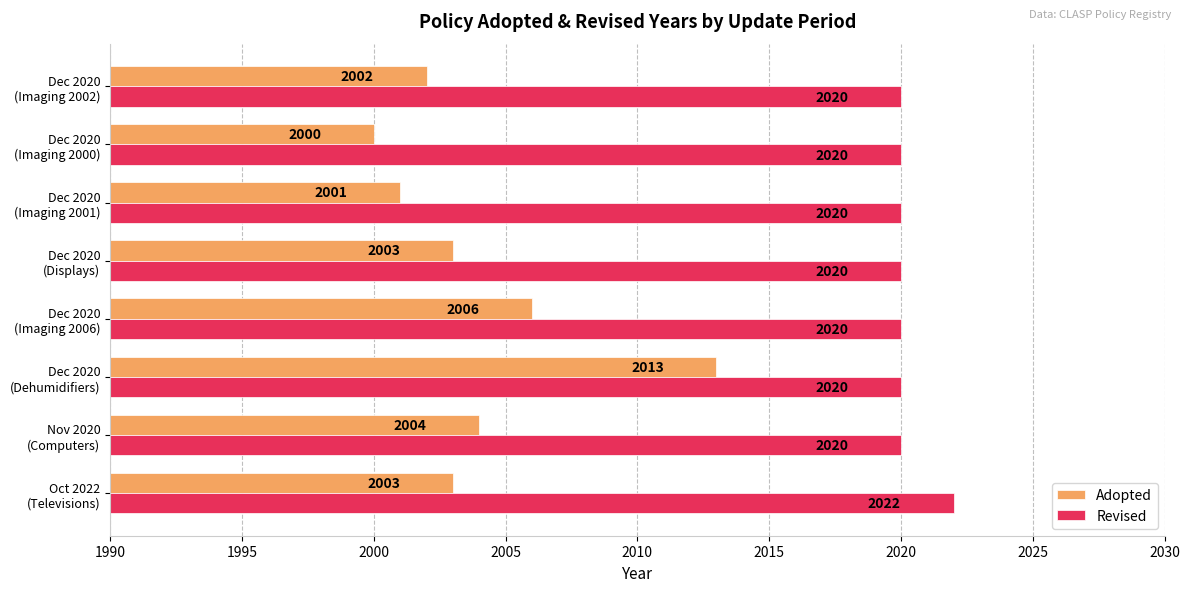

What is the smallest value displayed?

2000